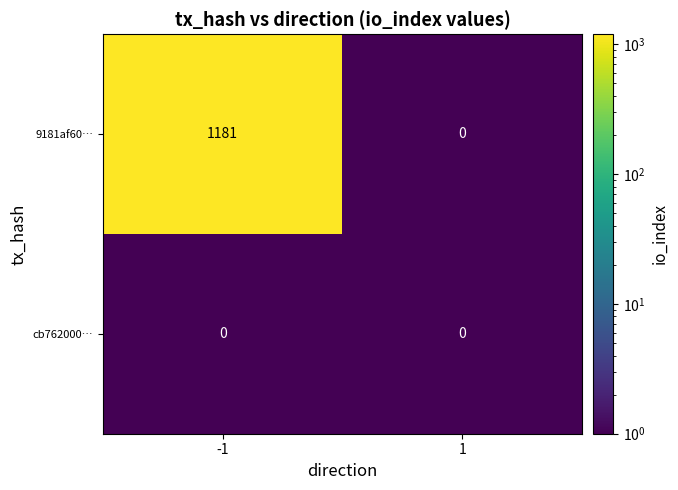

What is the maximum value shown in the chart?

1181